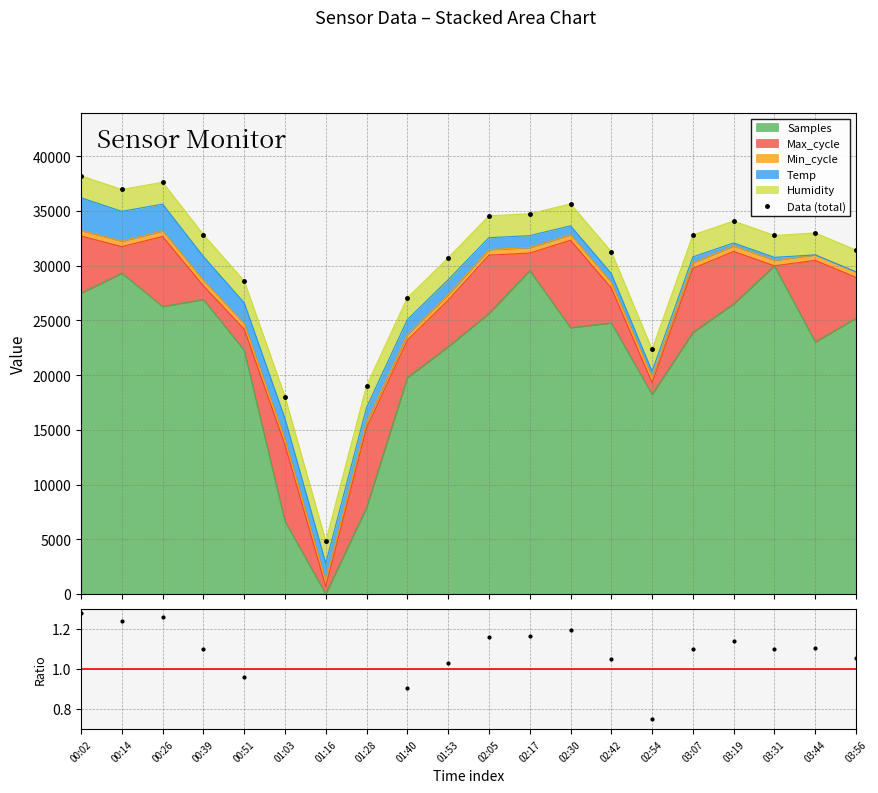

True or false: Data (total) and Ratio intersect in this chart.

False